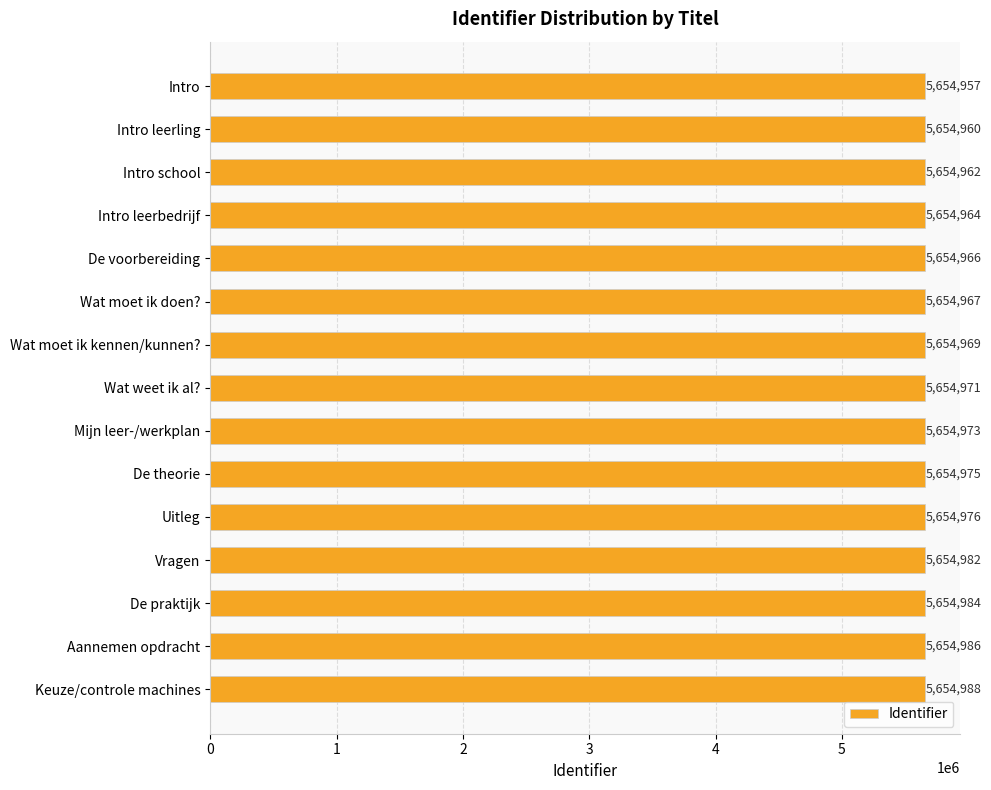

What is the difference between the maximum and minimum values?

31